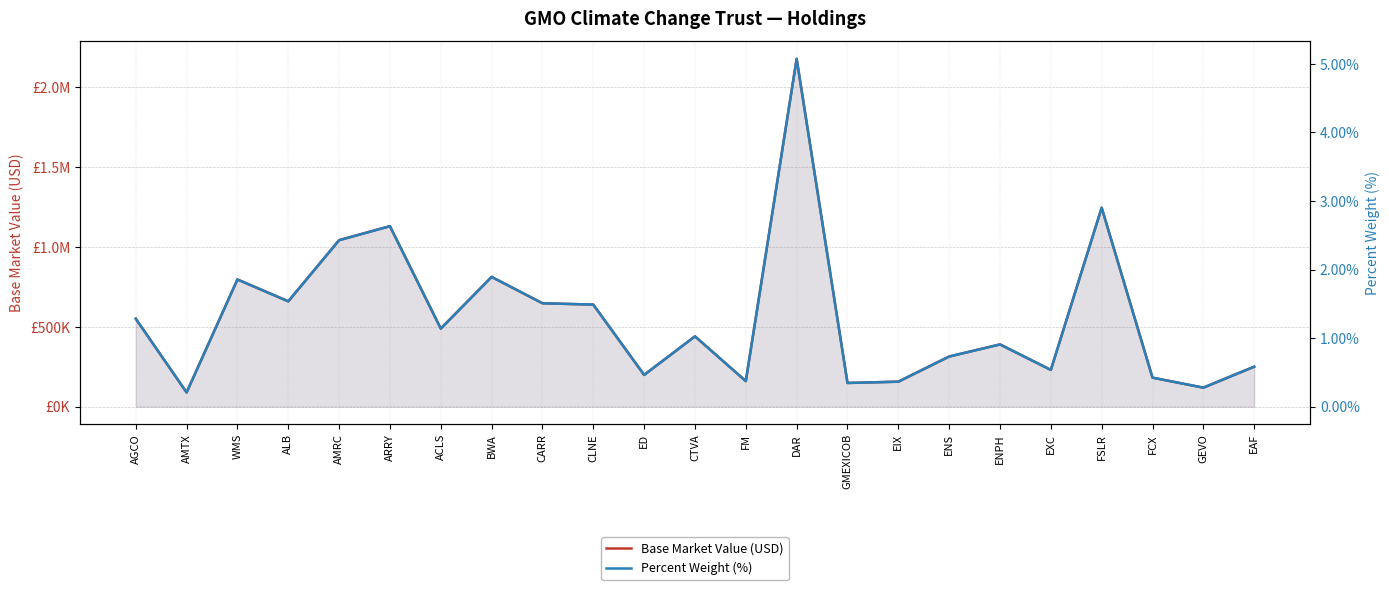

What are all the series names shown in the legend?

Base Market Value (USD), Percent Weight (%)